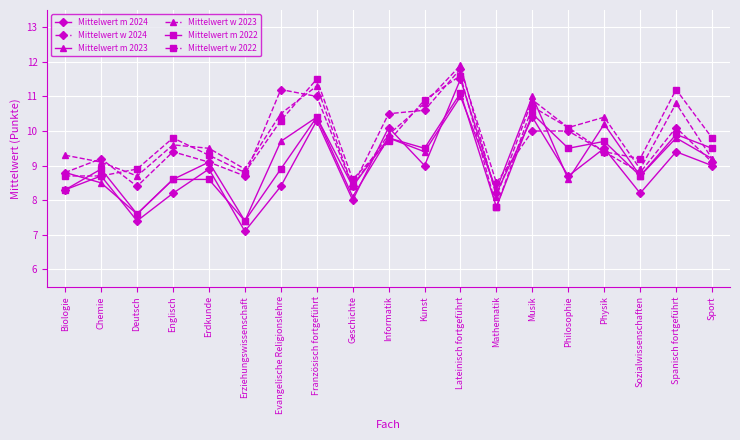

Reading left to right, what are all the values shown in this chart?

Mittelwert m 2024: Biologie=8.3	Chemie=8.7	Deutsch=7.4	Englisch=8.2	Erdkunde=8.9	Erziehungswissenschaft=7.1	Evangelische Religionslehre=8.4	Französisch fortgeführt=10.3	Geschichte=8.0	Informatik=10.1	Kunst=9.0	Lateinisch fortgeführt=11.5	Mathematik=8.2	Musik=10.4	Philosophie=8.7	Physik=9.5	Sozialwissenschaften=8.2	Spanisch fortgeführt=9.4	Sport=9.0
Mittelwert w 2024: Biologie=8.8	Chemie=9.2	Deutsch=8.4	Englisch=9.4	Erdkunde=9.1	Erziehungswissenschaft=8.7	Evangelische Religionslehre=11.2	Französisch fortgeführt=11.0	Geschichte=8.4	Informatik=10.5	Kunst=10.6	Lateinisch fortgeführt=11.8	Mathematik=8.5	Musik=10.0	Philosophie=10.0	Physik=9.4	Sozialwissenschaften=8.8	Spanisch fortgeführt=10.1	Sport=9.1
Mittelwert m 2023: Biologie=8.8	Chemie=8.5	Deutsch=7.6	Englisch=8.6	Erdkunde=9.1	Erziehungswissenschaft=7.4	Evangelische Religionslehre=9.7	Französisch fortgeführt=10.4	Geschichte=8.1	Informatik=9.8	Kunst=9.4	Lateinisch fortgeführt=11.0	Mathematik=8.3	Musik=11.0	Philosophie=8.6	Physik=10.2	Sozialwissenschaften=8.7	Spanisch fortgeführt=9.8	Sport=9.2
Mittelwert w 2023: Biologie=9.3	Chemie=9.1	Deutsch=8.7	Englisch=9.6	Erdkunde=9.5	Erziehungswissenschaft=8.9	Evangelische Religionslehre=10.5	Französisch fortgeführt=11.3	Geschichte=8.4	Informatik=9.9	Kunst=10.8	Lateinisch fortgeführt=11.9	Mathematik=8.1	Musik=10.9	Philosophie=10.1	Physik=10.4	Sozialwissenschaften=8.9	Spanisch fortgeführt=10.8	Sport=9.2
Mittelwert m 2022: Biologie=8.3	Chemie=8.9	Deutsch=7.6	Englisch=8.6	Erdkunde=8.6	Erziehungswissenschaft=7.4	Evangelische Religionslehre=8.9	Französisch fortgeführt=10.4	Geschichte=8.4	Informatik=9.8	Kunst=9.5	Lateinisch fortgeführt=11.1	Mathematik=7.8	Musik=10.5	Philosophie=9.5	Physik=9.7	Sozialwissenschaften=8.7	Spanisch fortgeführt=9.9	Sport=9.5
Mittelwert w 2022: Biologie=8.7	Chemie=8.7	Deutsch=8.9	Englisch=9.8	Erdkunde=9.3	Erziehungswissenschaft=8.8	Evangelische Religionslehre=10.3	Französisch fortgeführt=11.5	Geschichte=8.6	Informatik=9.7	Kunst=10.9	Lateinisch fortgeführt=11.6	Mathematik=7.8	Musik=10.7	Philosophie=10.1	Physik=9.4	Sozialwissenschaften=9.2	Spanisch fortgeführt=11.2	Sport=9.8